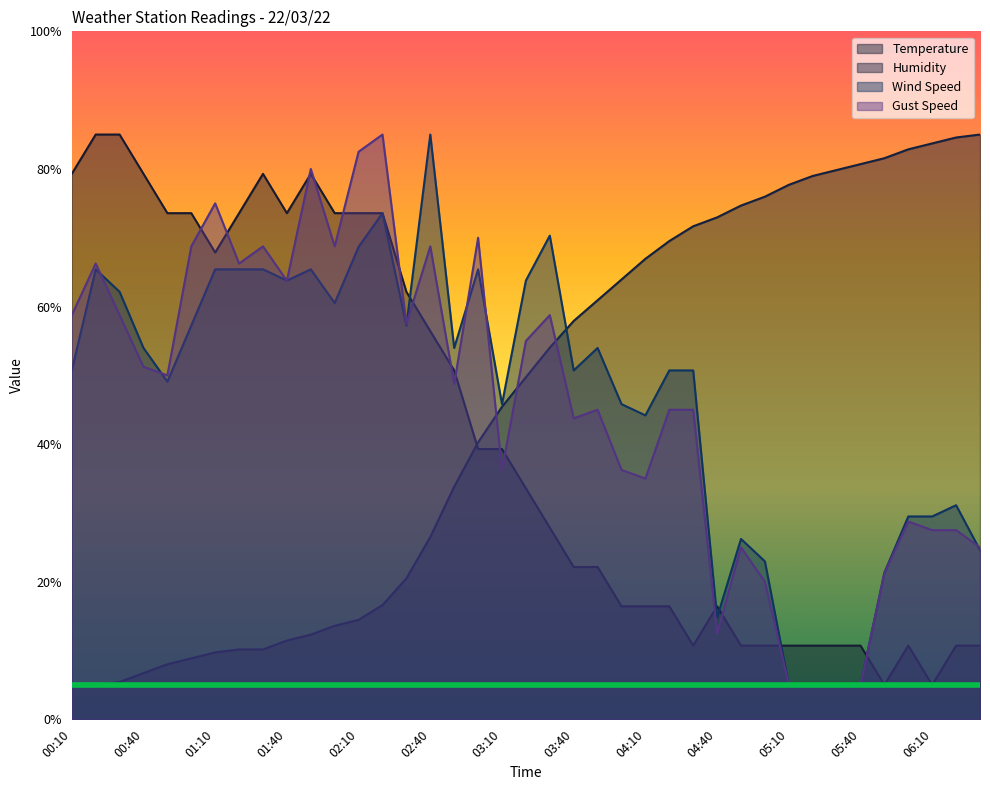

Between 00:20 and 04:30, which series saw the biggest shift?

Temperature